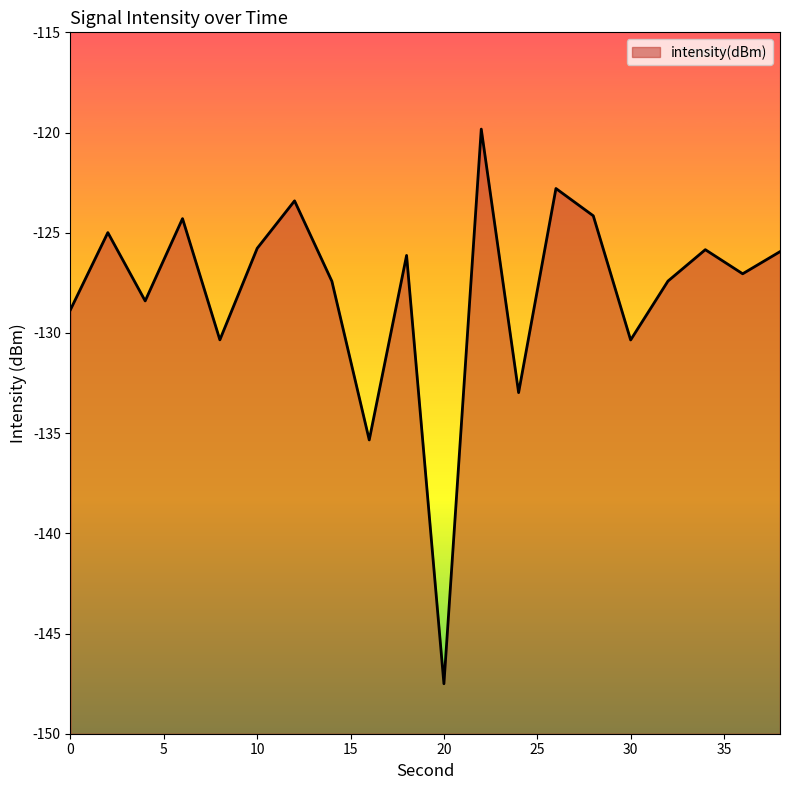

Rank the categories by value from lowest to highest.

20, 16, 24, 30, 8, 0, 4, 14, 32, 36, 18, 38, 34, 10, 2, 6, 28, 12, 26, 22